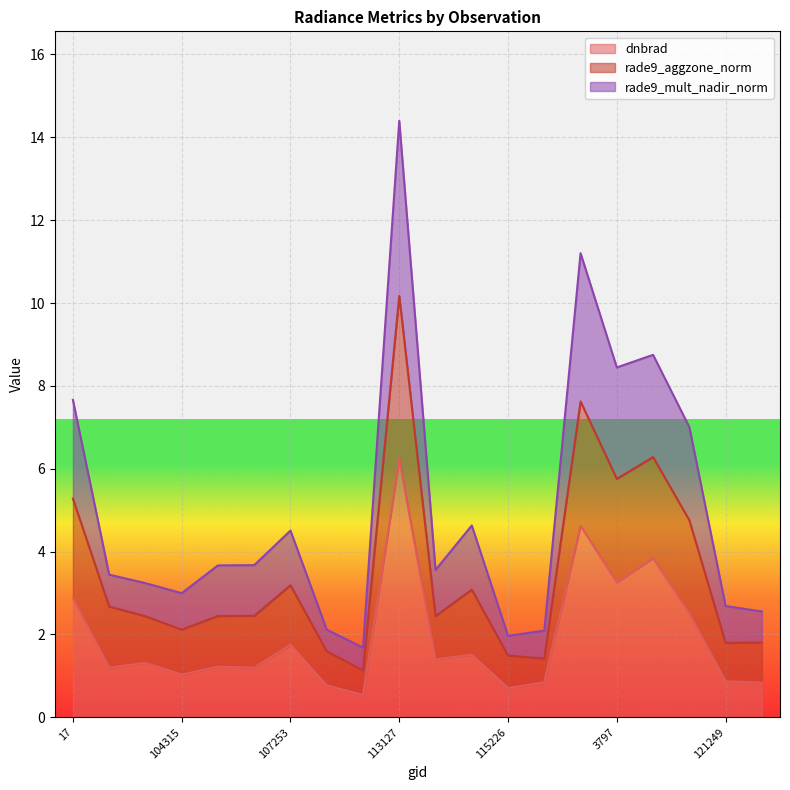

What is the average value of the dnbrad series?

1.9